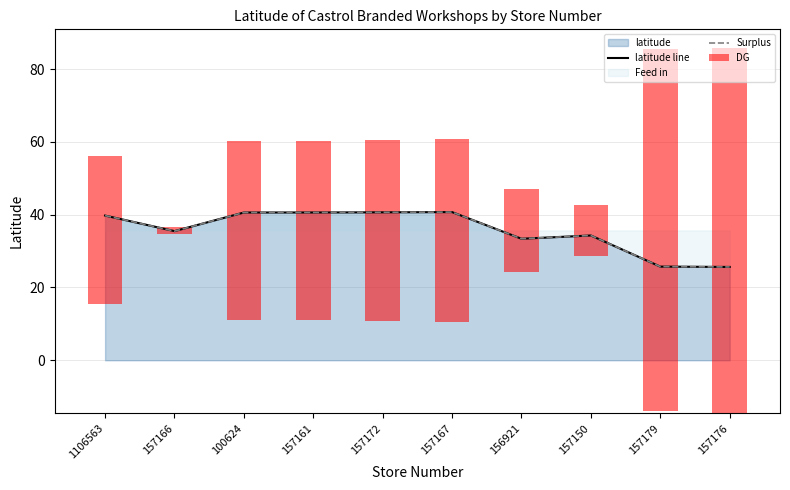

What is the label of the 8th bar from the left?

157150